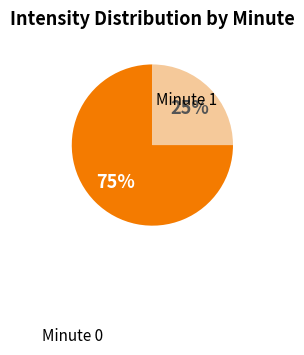

Does any single category account for the majority?

Yes